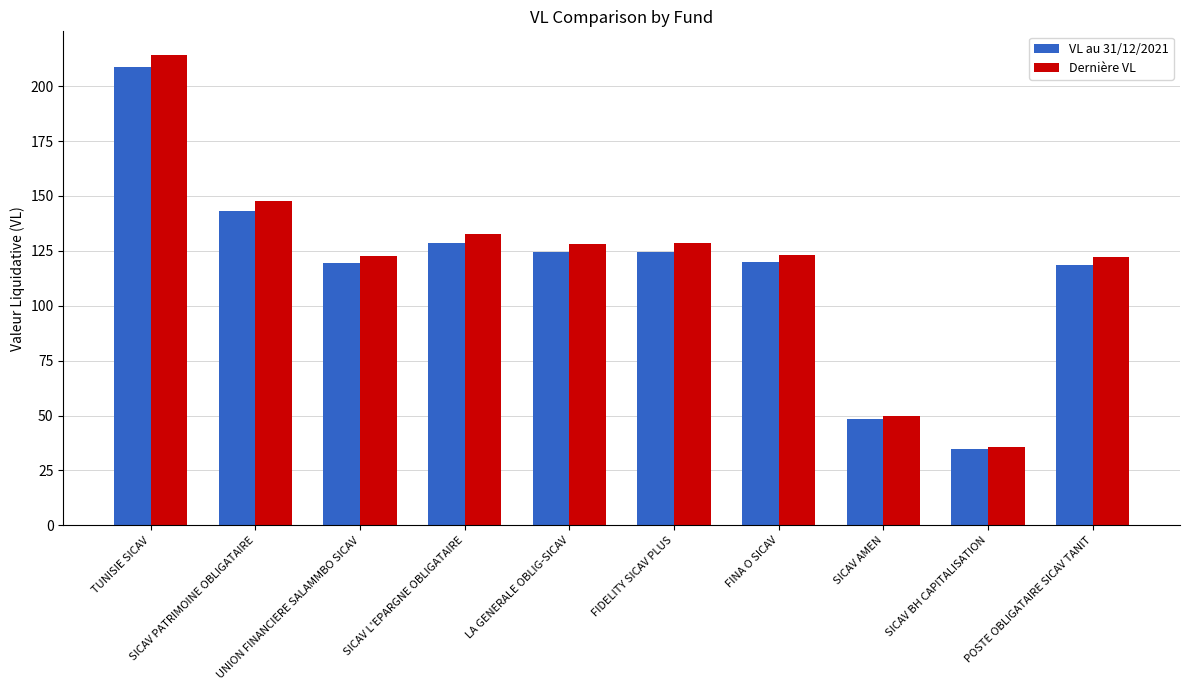

How many data points in VL au 31/12/2021 are less than 124?

5